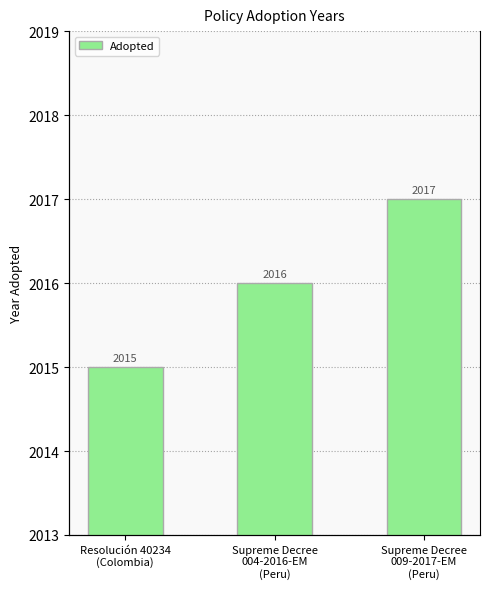

Are the bars horizontal?

No